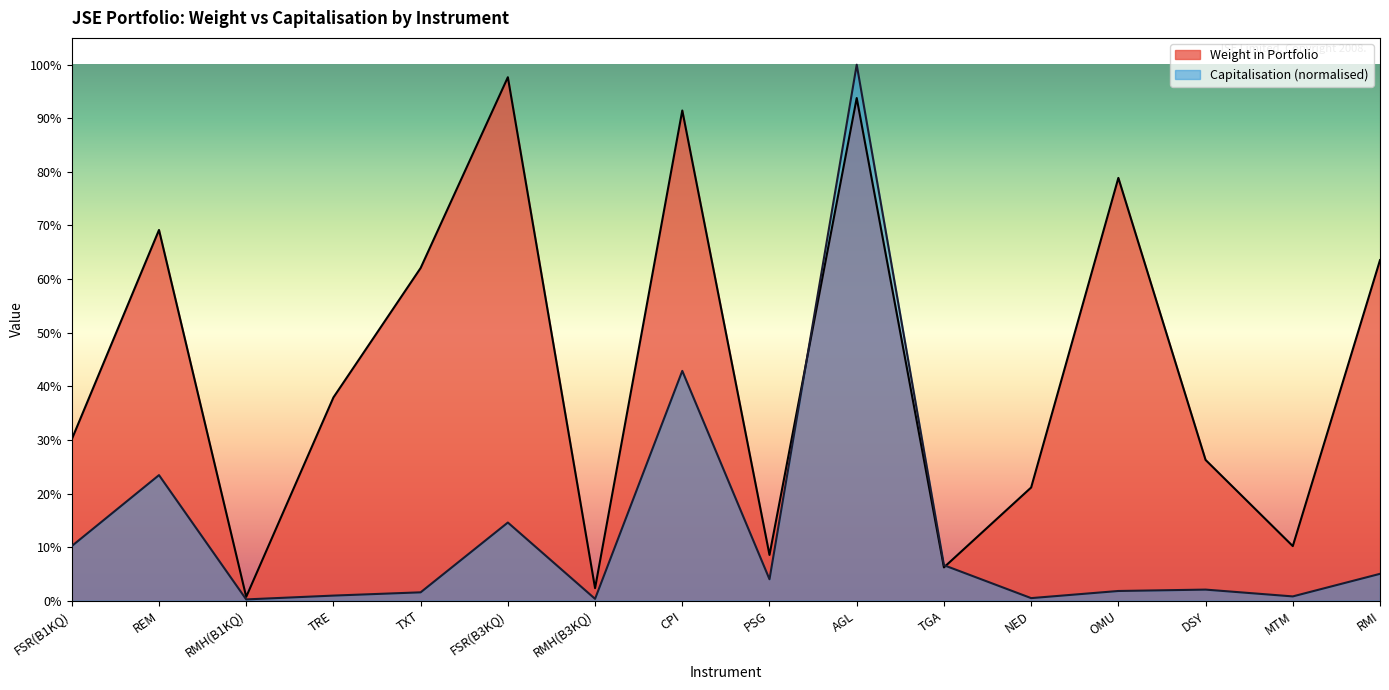

Which series has the widest spread of values?

Capitalisation (normalised)